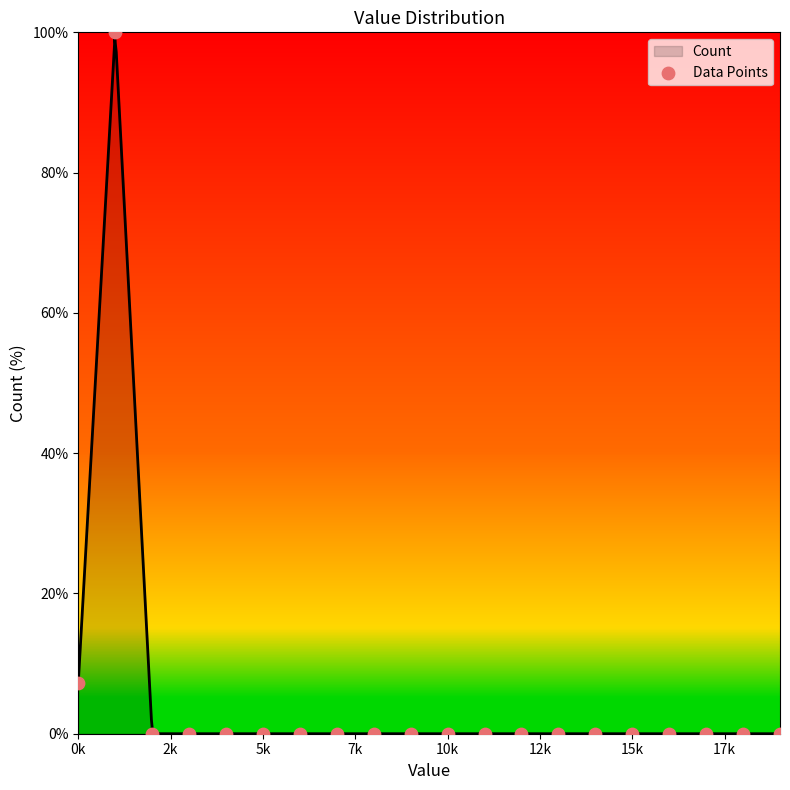

What is the change in value from 0k to 10k?

-7.2